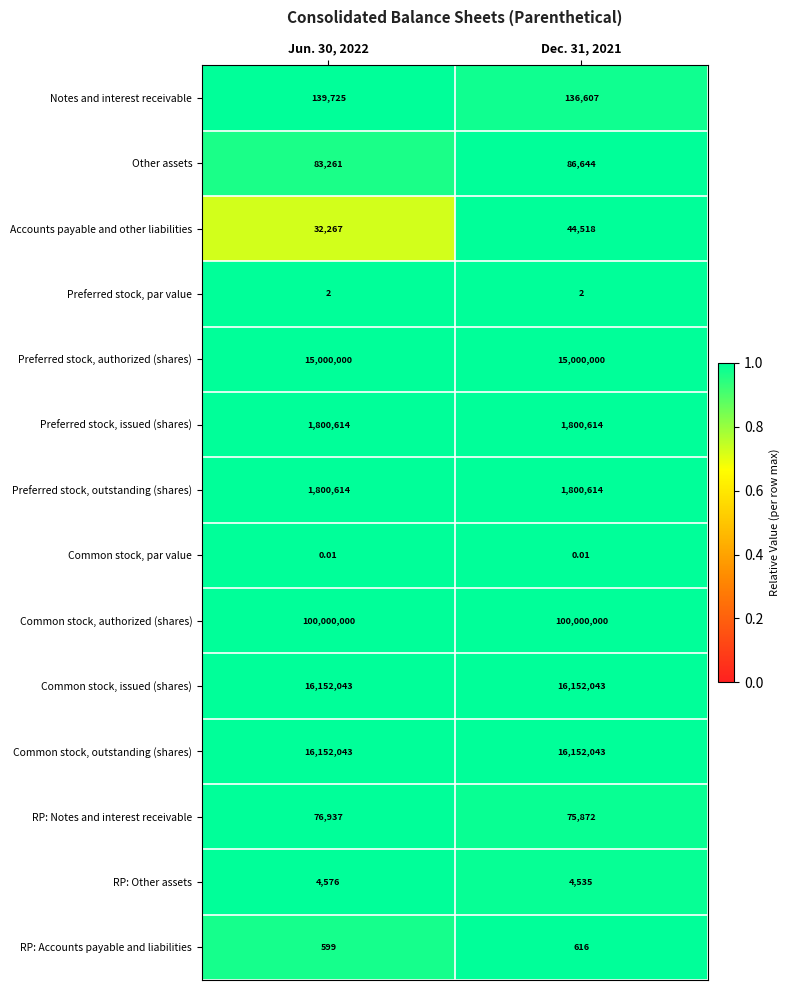

What is the greatest value displayed?

100000000.0